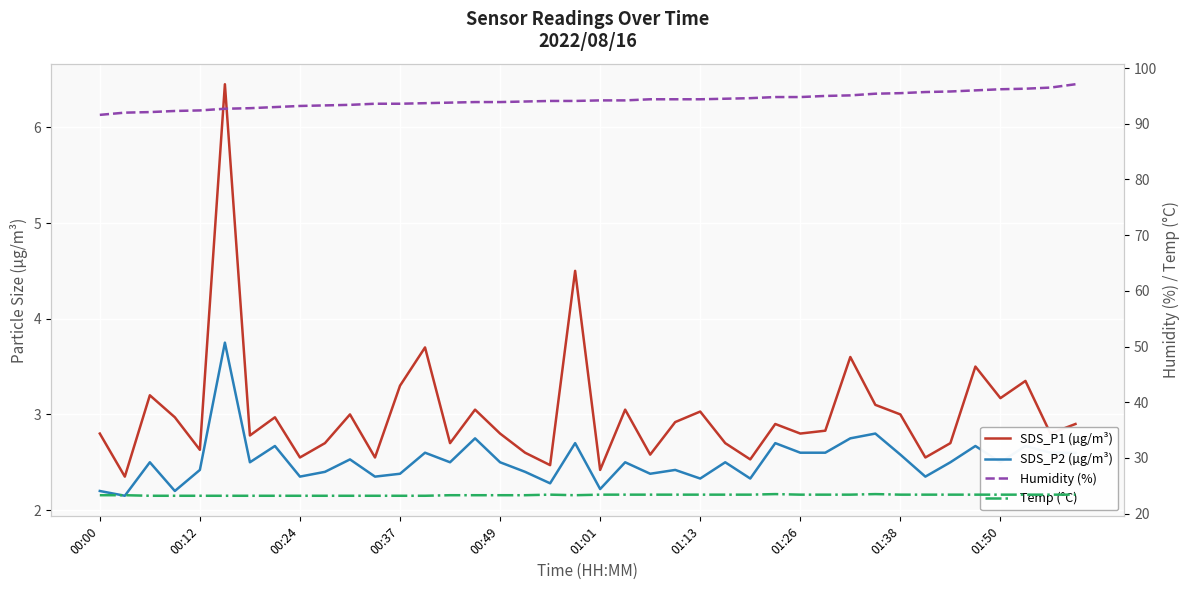

What position from the right is 30?

10